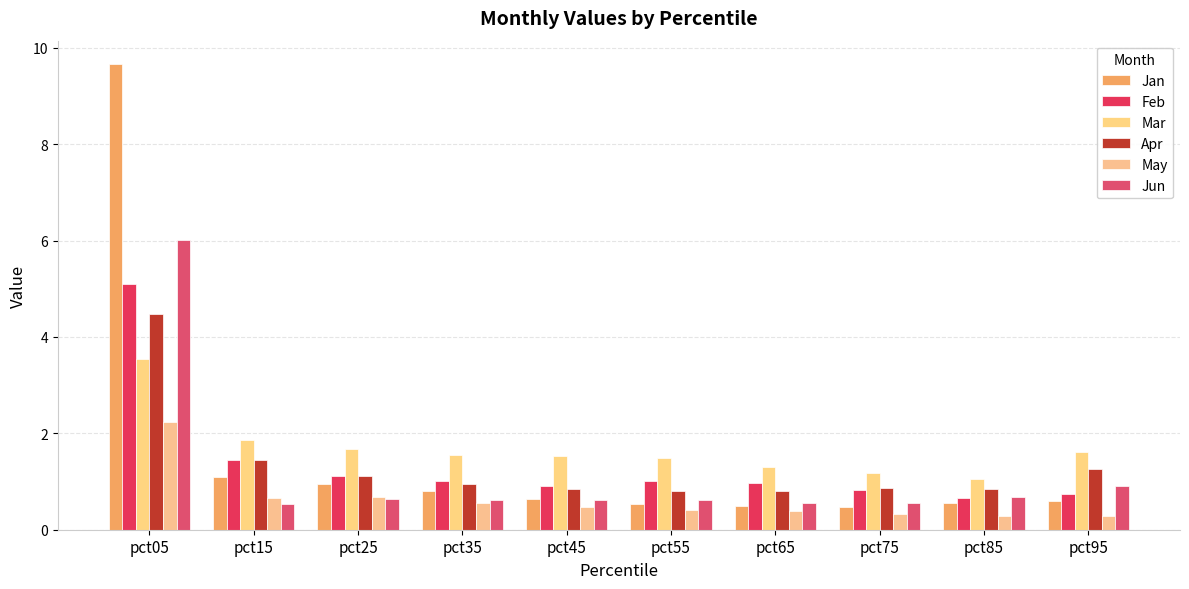

How many bars are there in total?

60